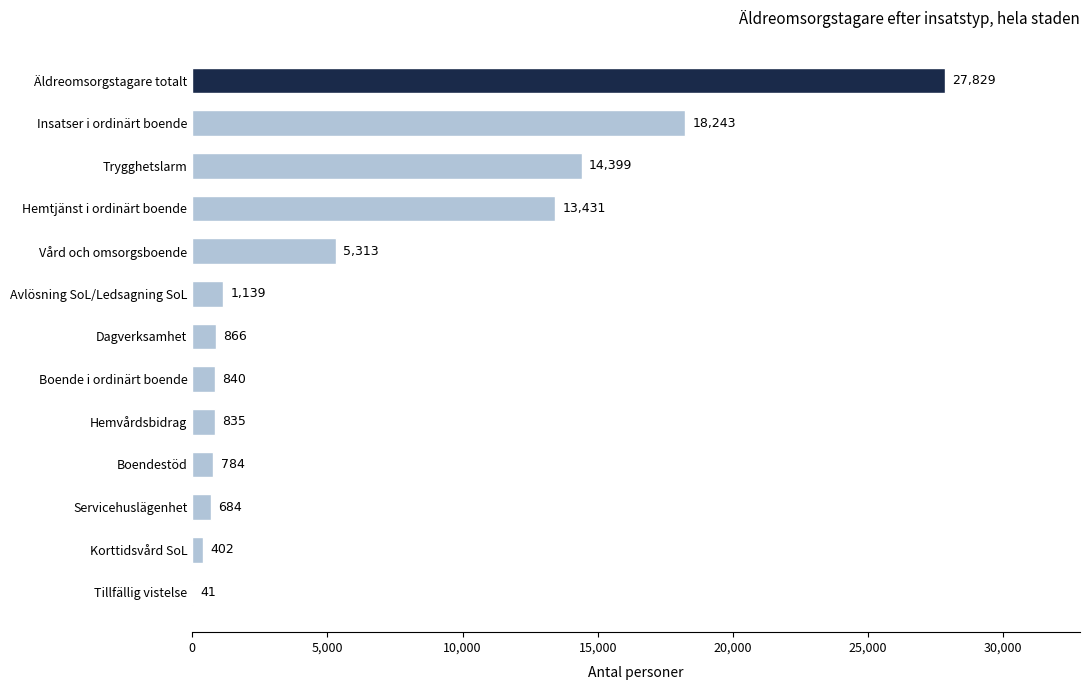

Where is the data nearest to the value 13935?

Trygghetslarm